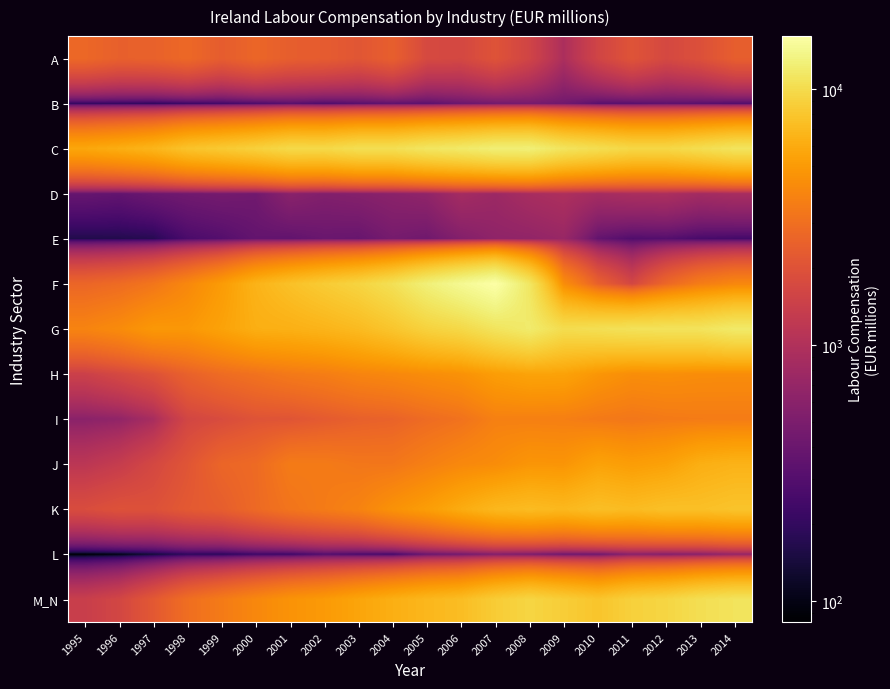

How many series are shown in this chart?

13